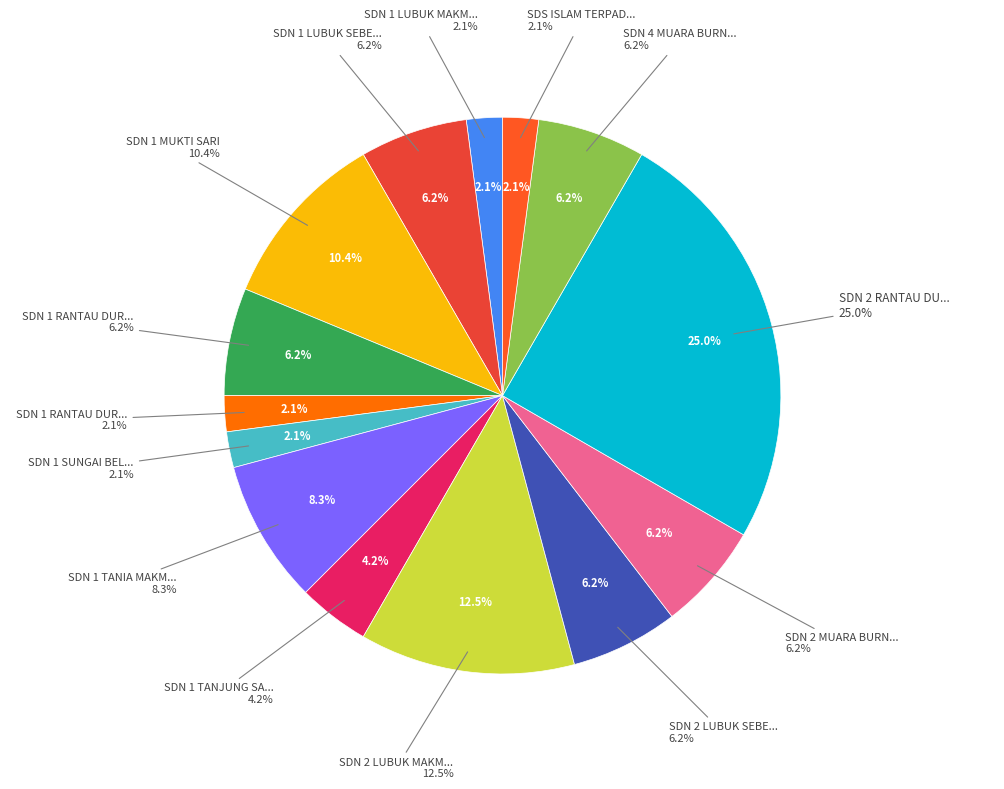

Is SDN 4 MUARA BURNAI 1 the majority of the pie?

No